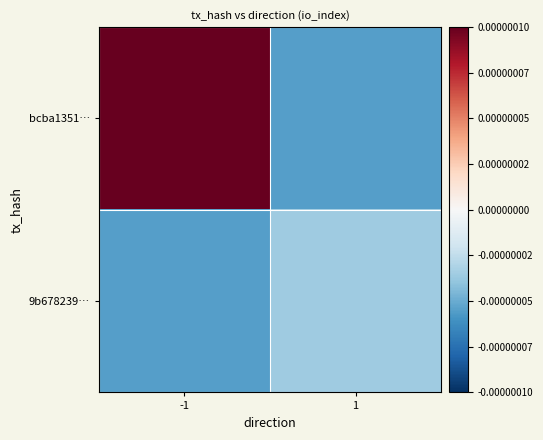

Which category has the lowest value across all series?

1